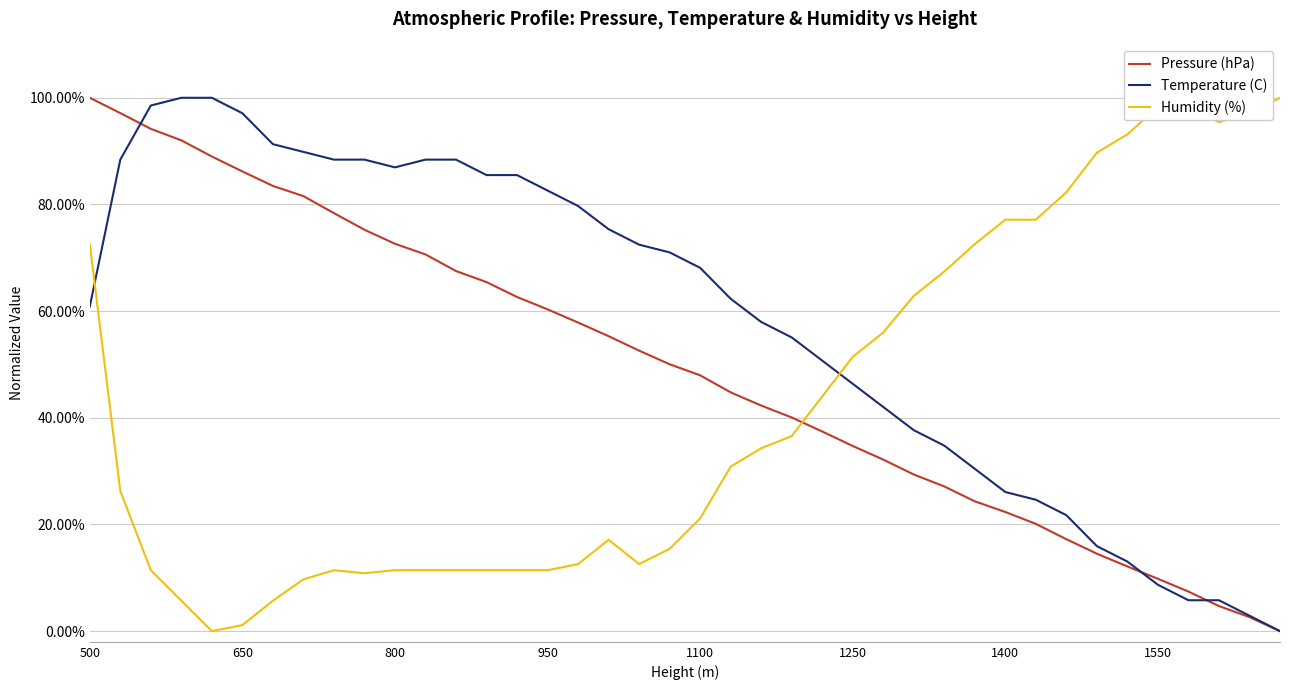

Rank the series by their average value, from lowest to highest.

Humidity (%), Pressure (hPa), Temperature (C)